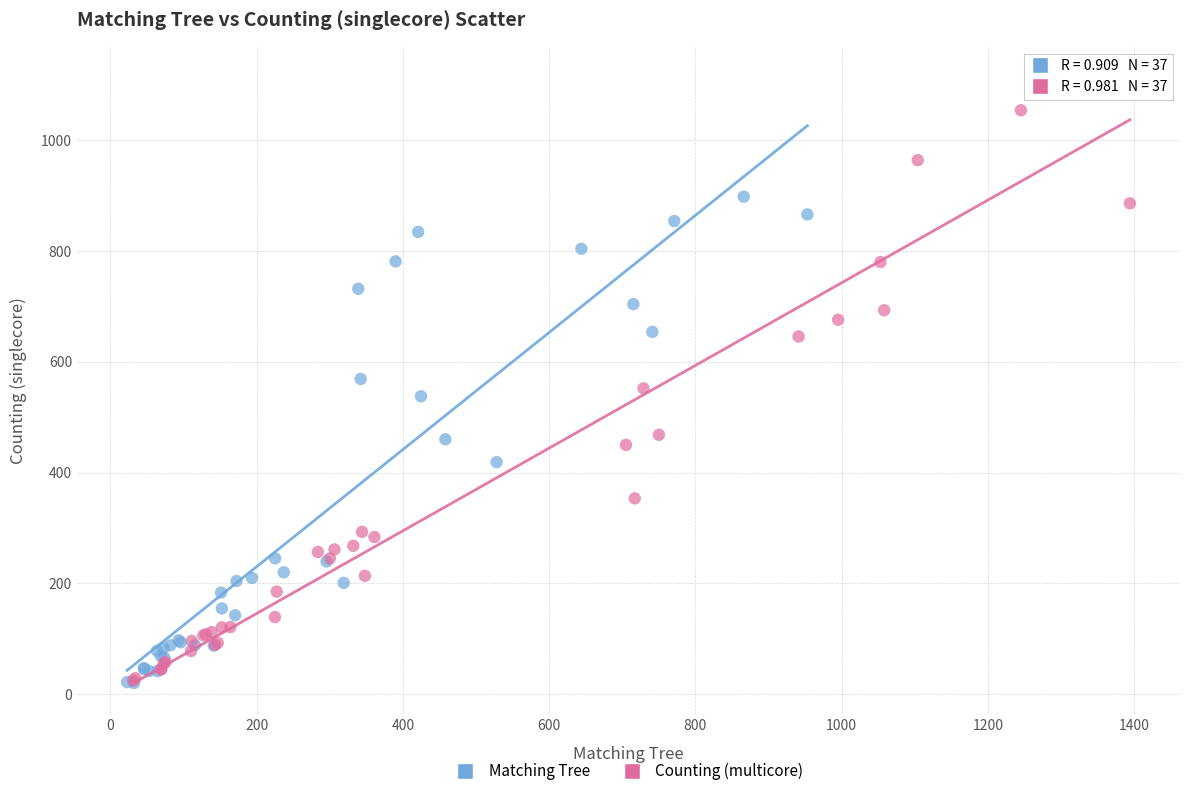

Which series contains the highest Y value?

Counting (multicore)